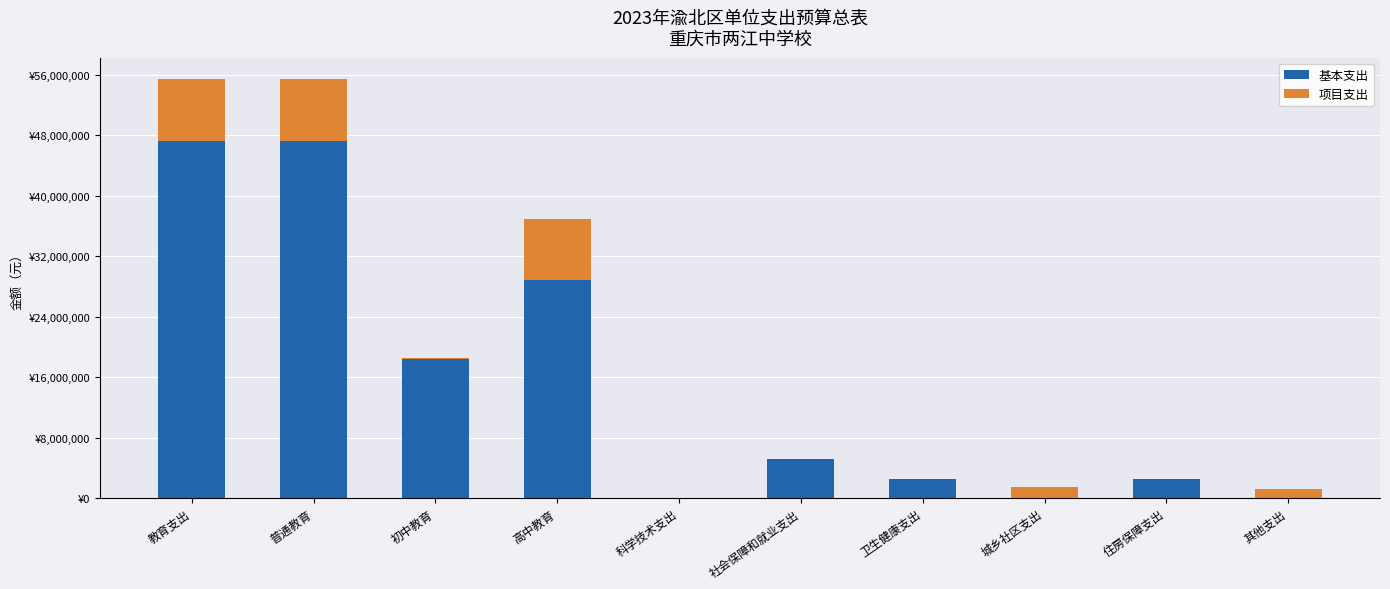

What is the difference between the maximum and second lowest values in the 基本支出 series?

47214953.6